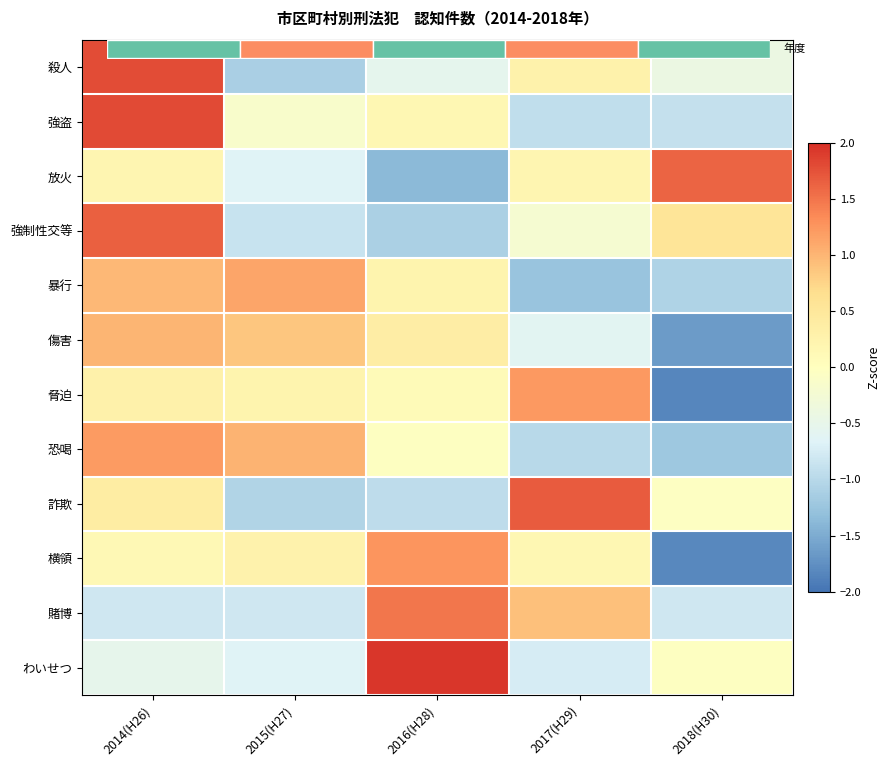

List the labels in order of 横領 value, largest first.

2016(H28), 2015(H27), 2017(H29), 2014(H26), 2018(H30)